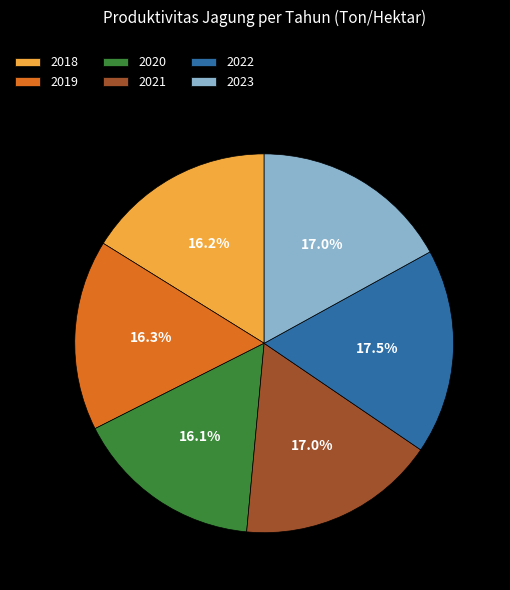

Between 2022 and 2018, which is larger?

2022